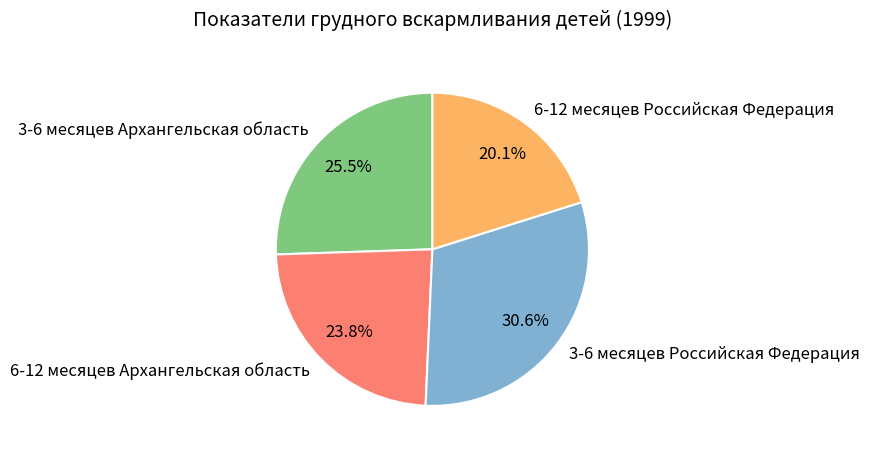

Count the number of slices in the pie.

4